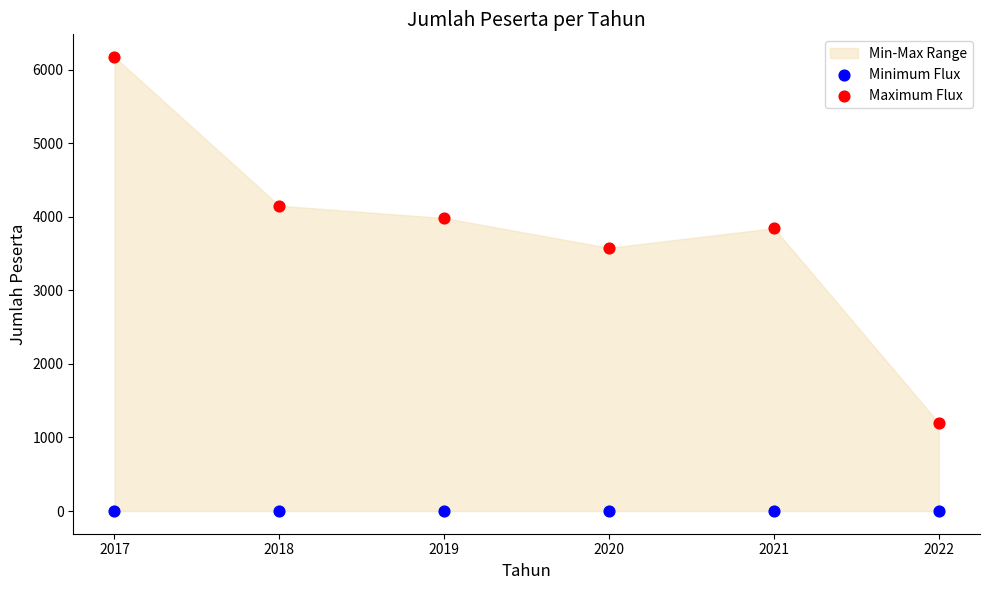

Across all series, what Y value is closest to 3086?

3579